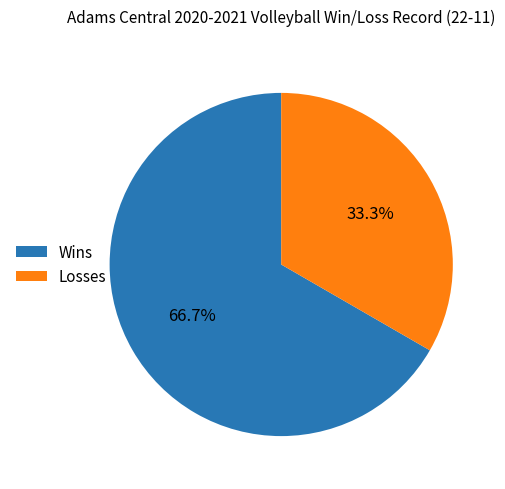

Which category accounts for the majority?

Wins